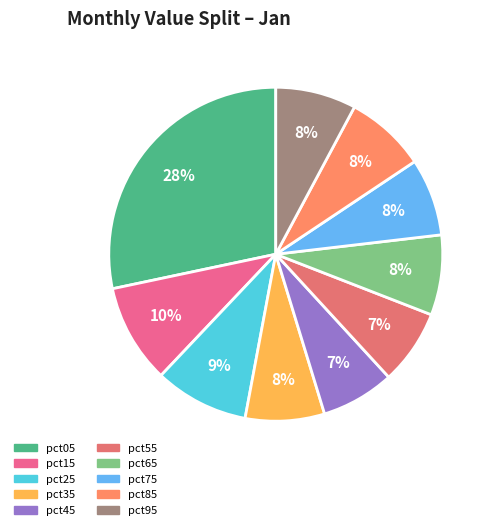

Does any single category account for the majority?

No